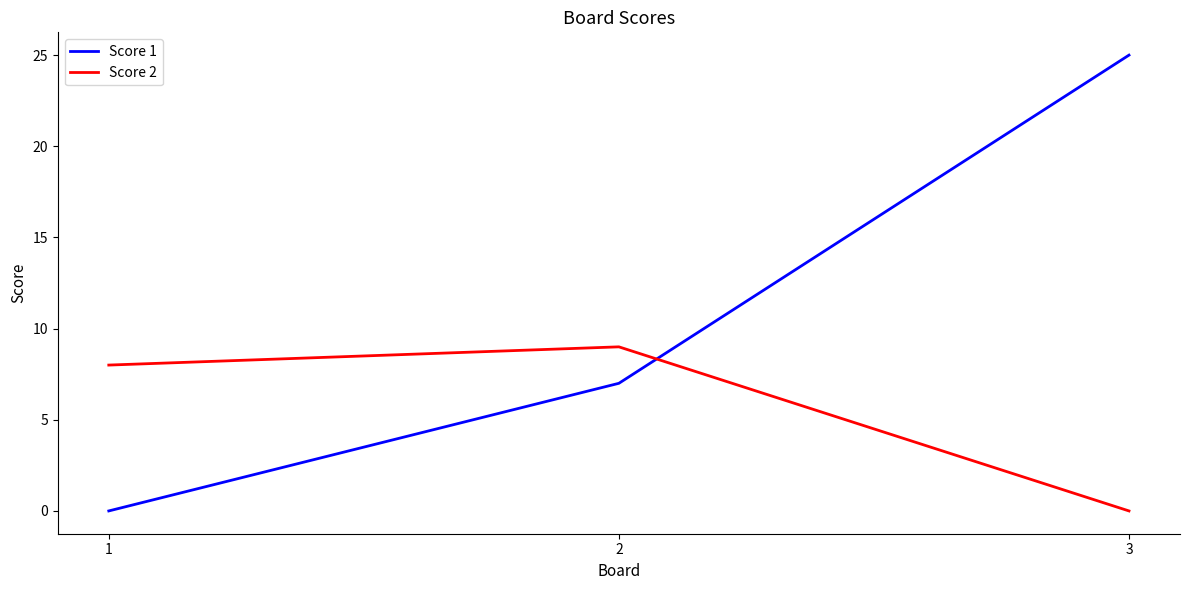

How many lines are shown in the chart?

2